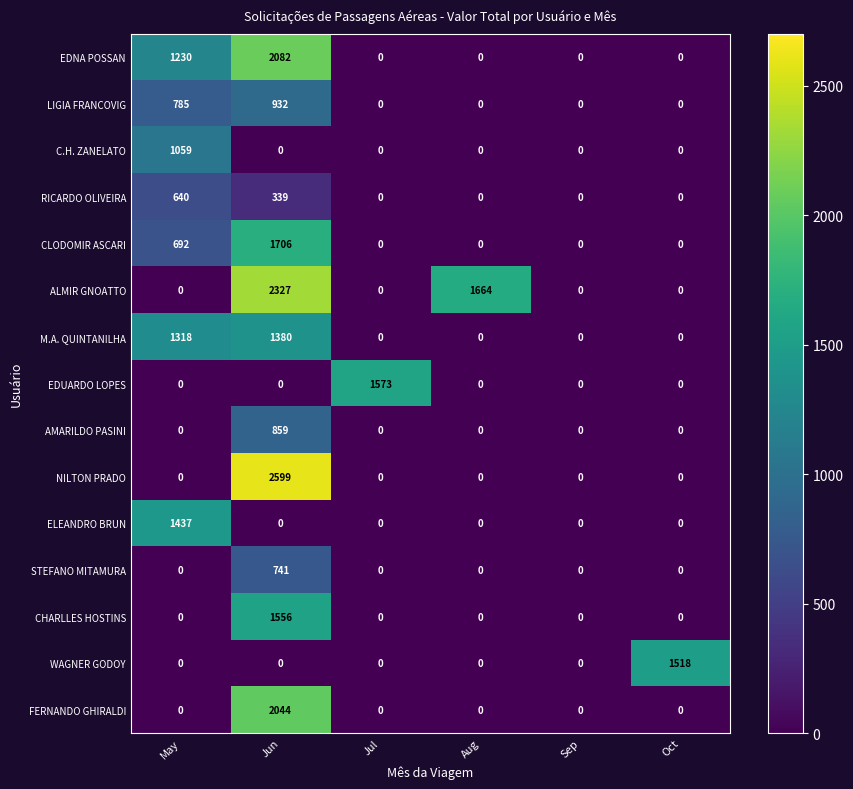

At which label is LIGIA FRANCOVIG closest to 466?

May